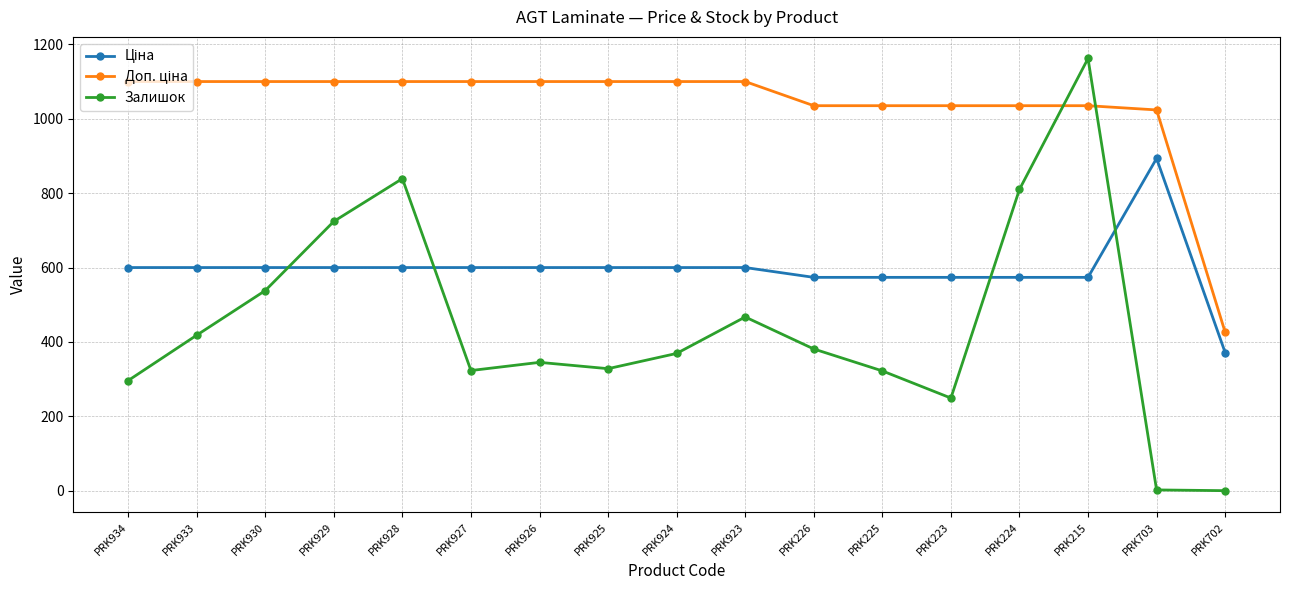

At which label does Залишок reach its peak?

PRK215